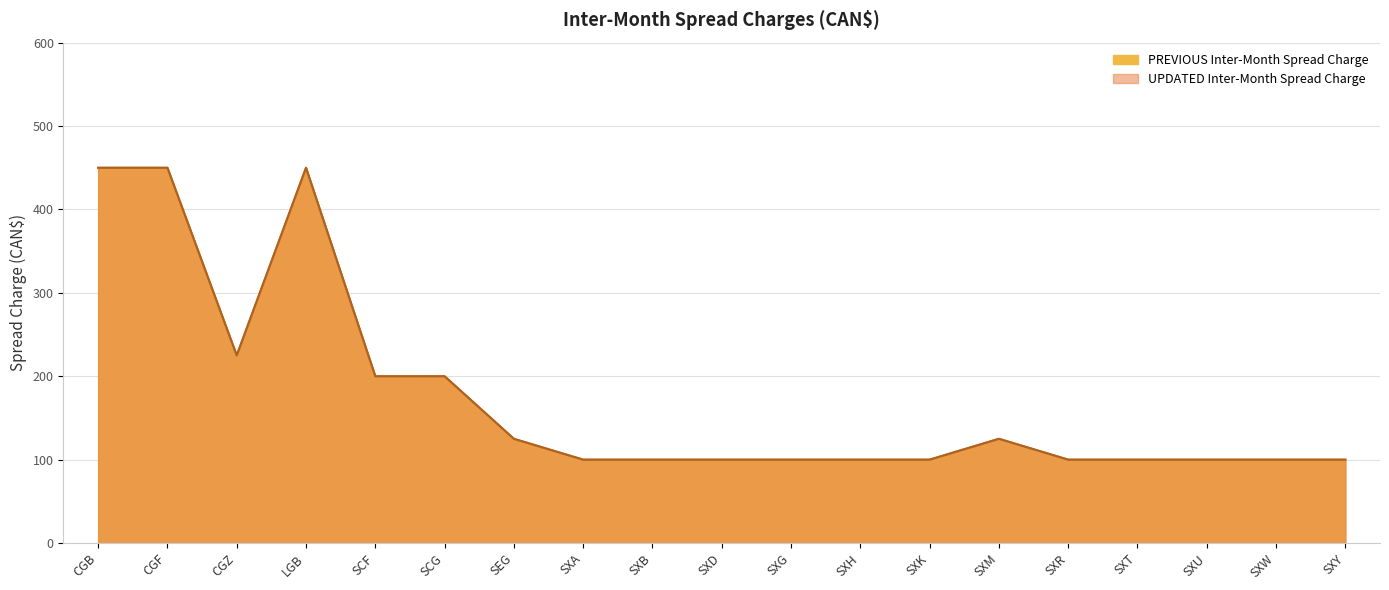

Which has a higher value, SXG or SXU?

SXG